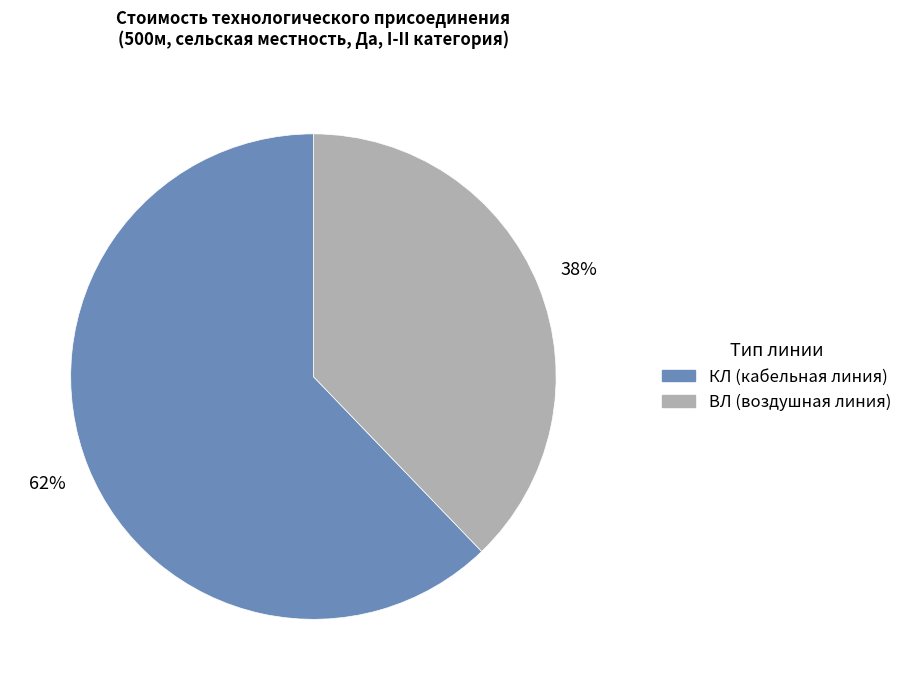

Is there any slice that represents more than half of the pie?

Yes